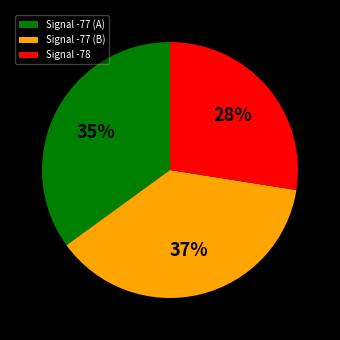

Combined, do Signal -77 (A) and Signal -77 (B) account for over 50%?

Yes